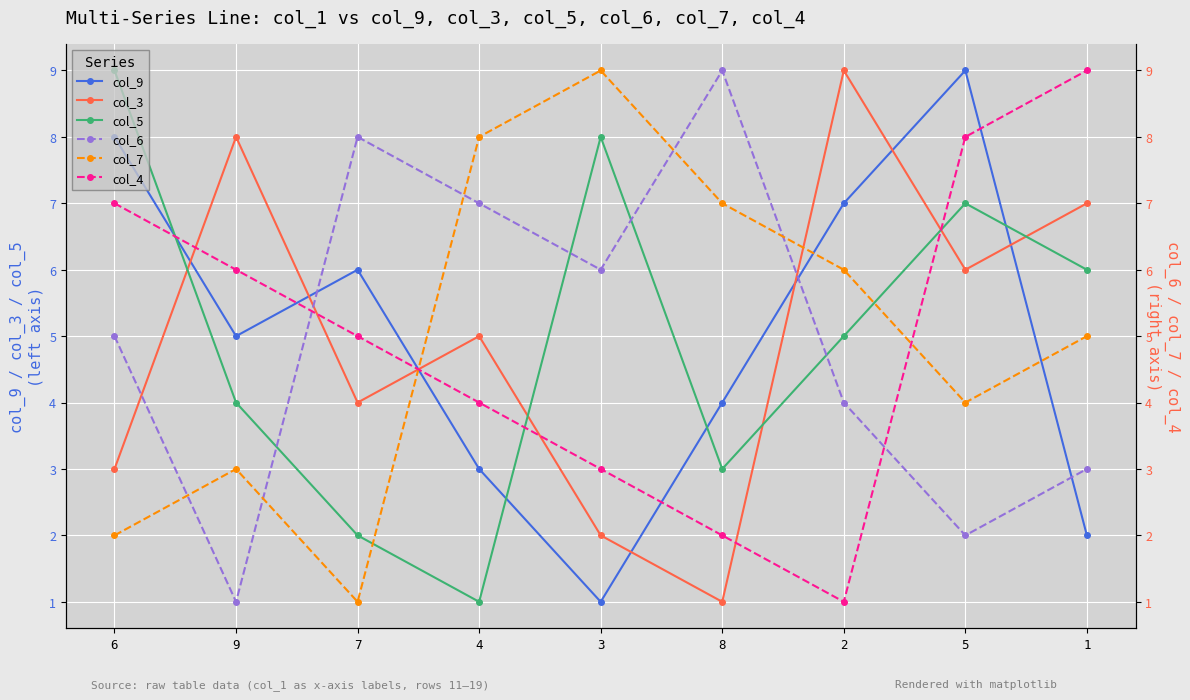

True or false: col_9 has more than 2 interior local peaks.

False